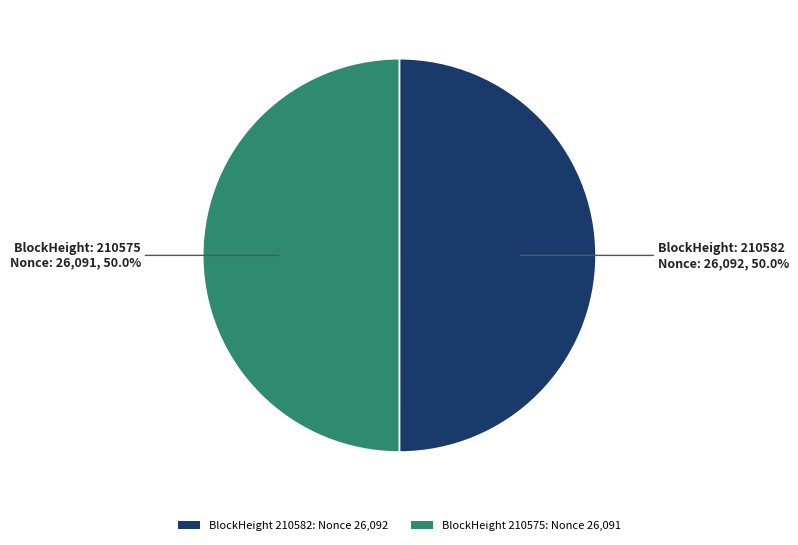

Approximately how many times larger is the value at BlockHeight 210575: Nonce 26,091 compared to BlockHeight 210582: Nonce 26,092?

1.0